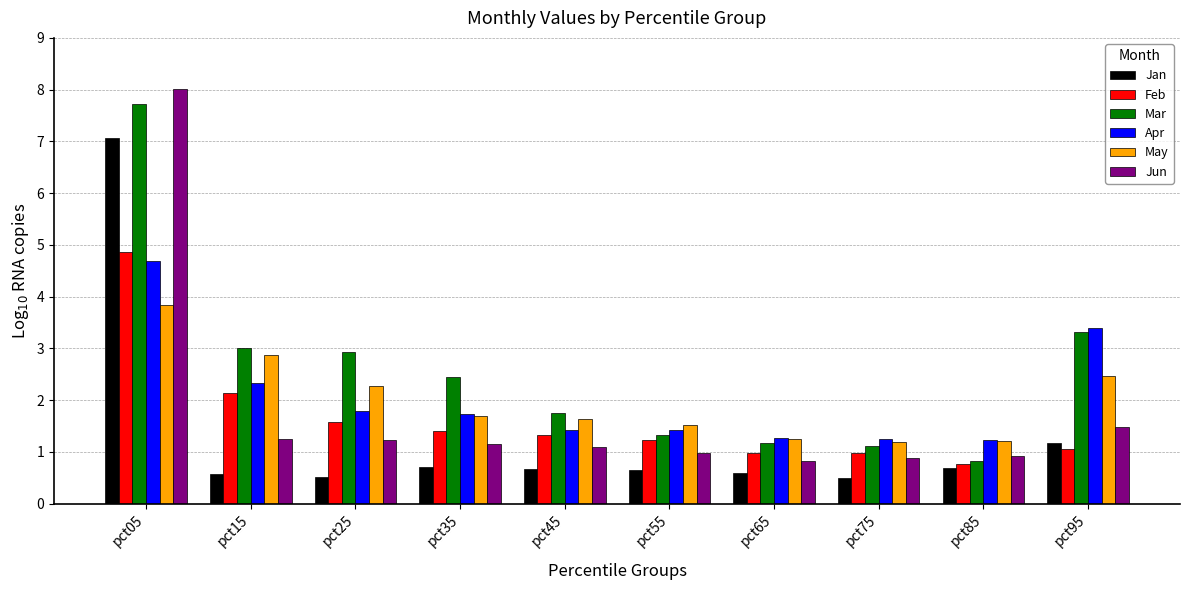

Which series has the largest total across all categories?

Mar